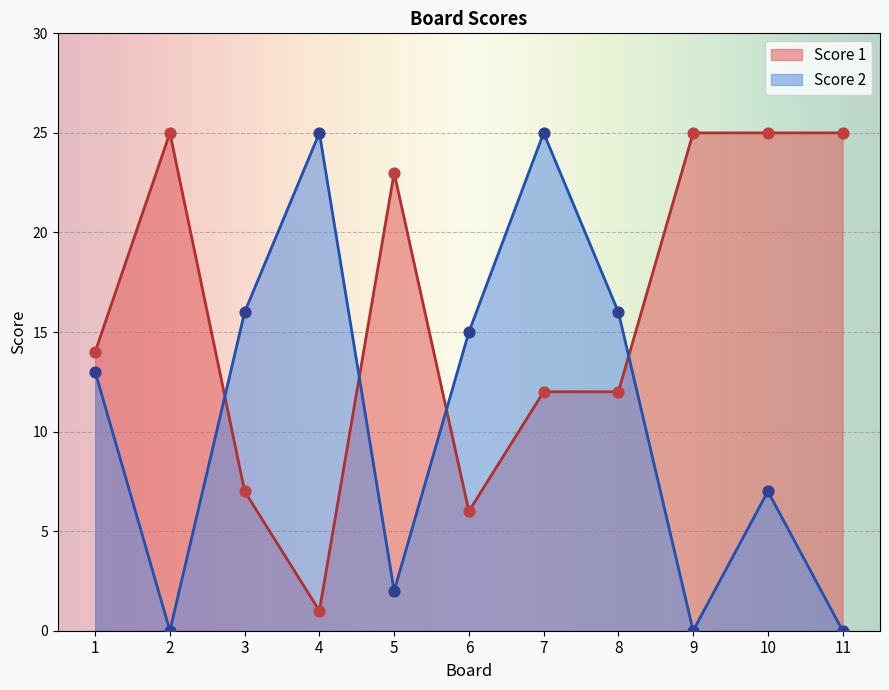

Which series has the widest spread of Y values?

Score 2